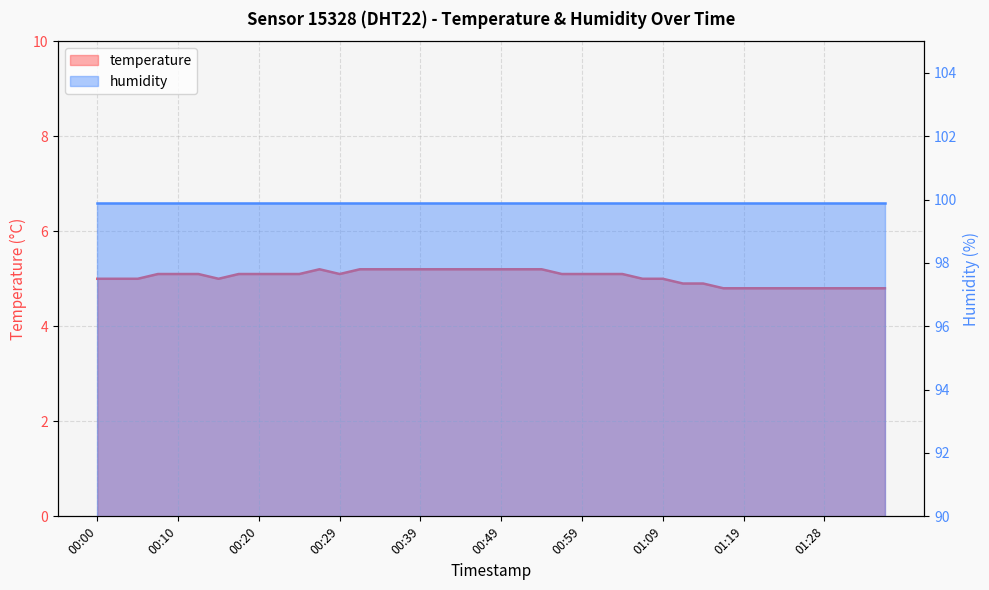

What is the value of the 4th point from the left?

5.1